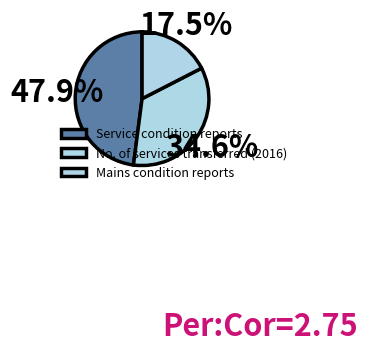

The Service condition reports slice represents 40% of the pie. True or false?

False